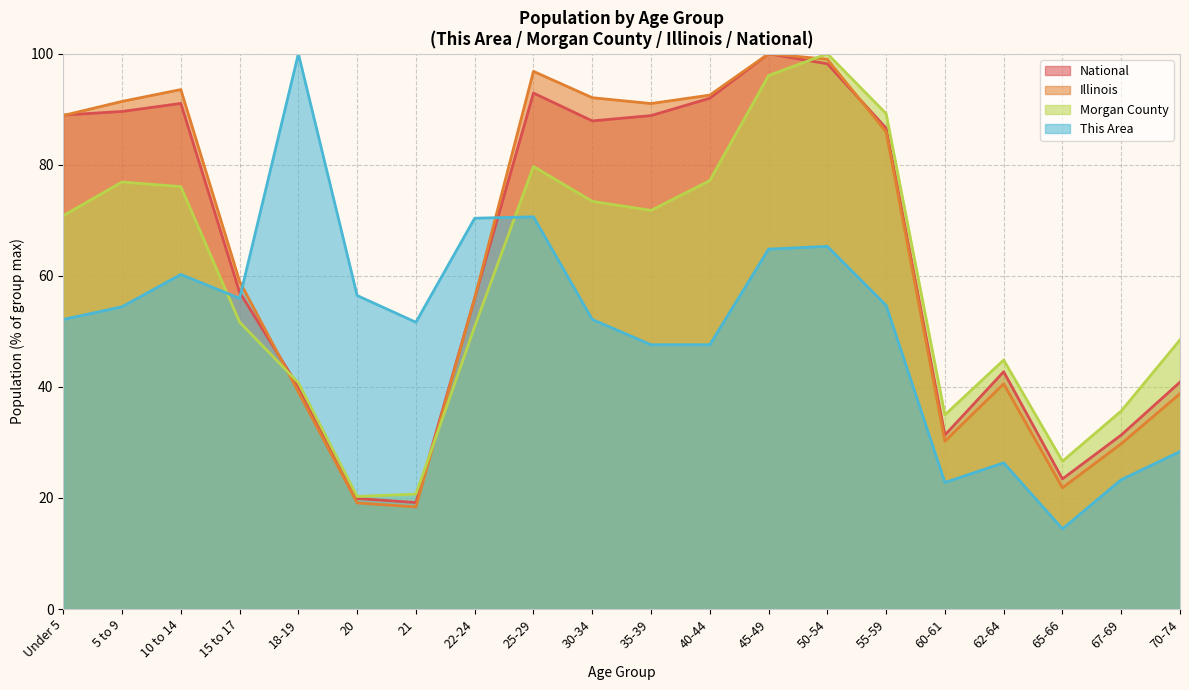

What is the label of the 2nd point from the right?

67-69